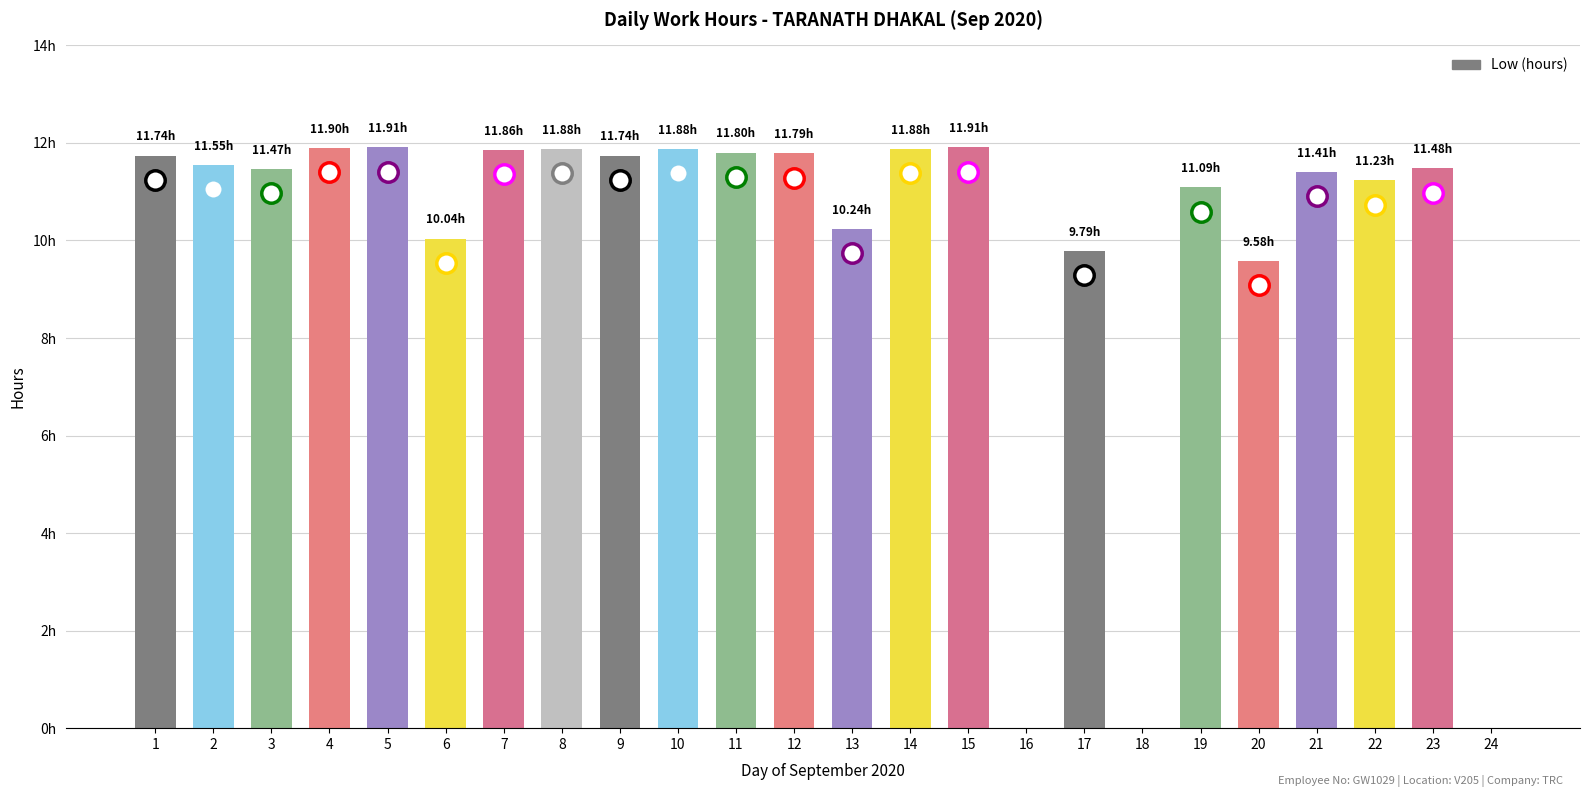

True or false: the data shows 11.9 at 15.

True